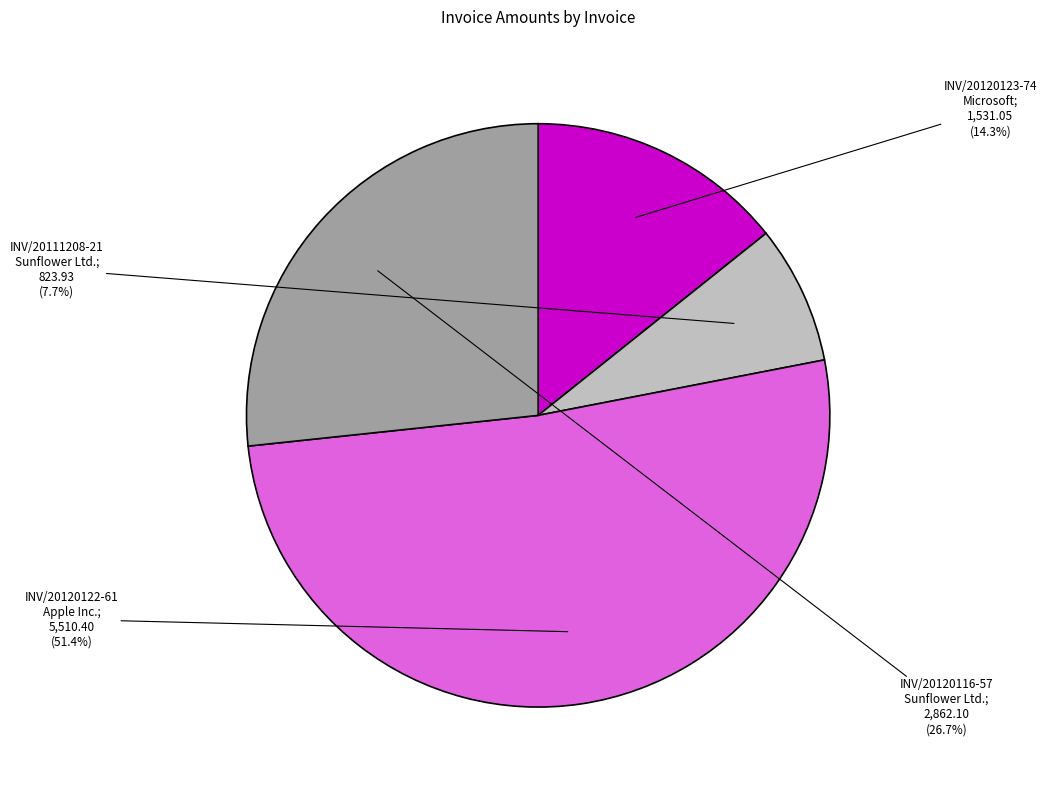

Is there a majority slice in this chart?

Yes